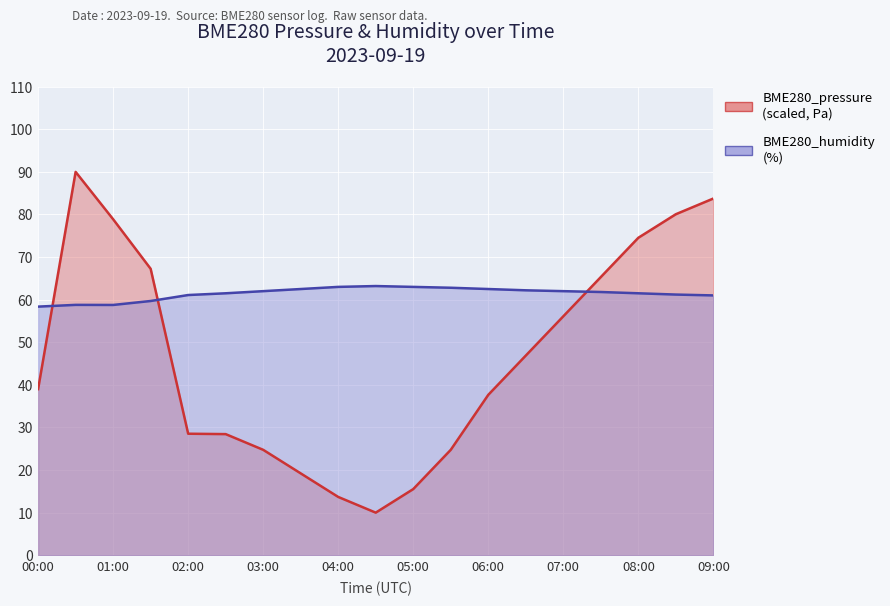

What is the spread (max minus min) of values at 09:00?

22.7